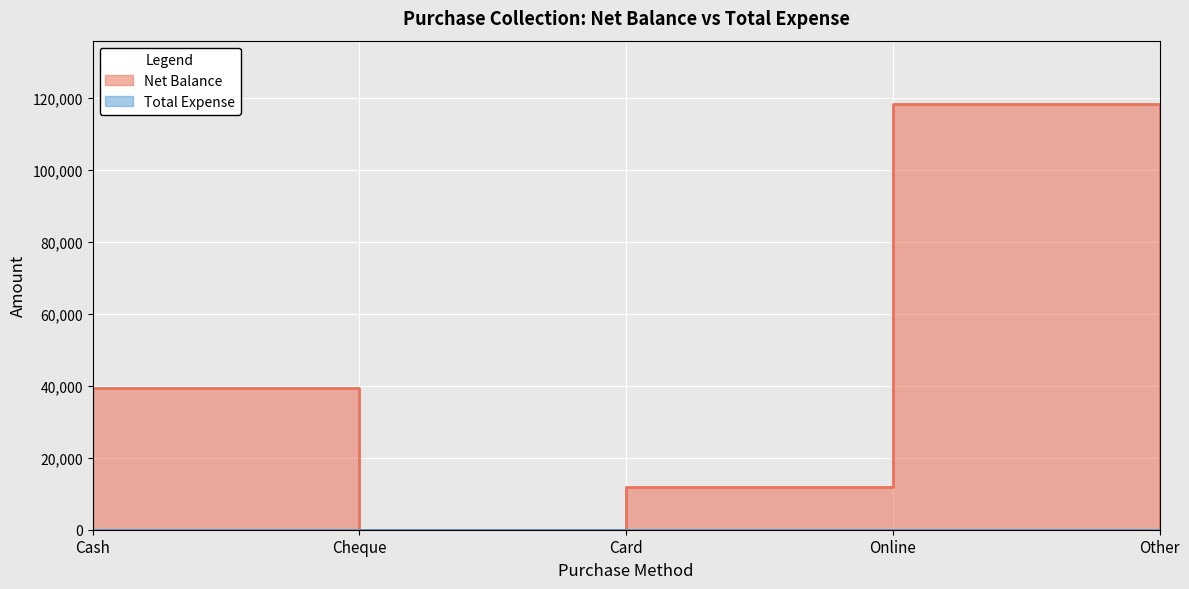

Reading left to right, extract all data points from this chart.

39400	0	12000	118200	0